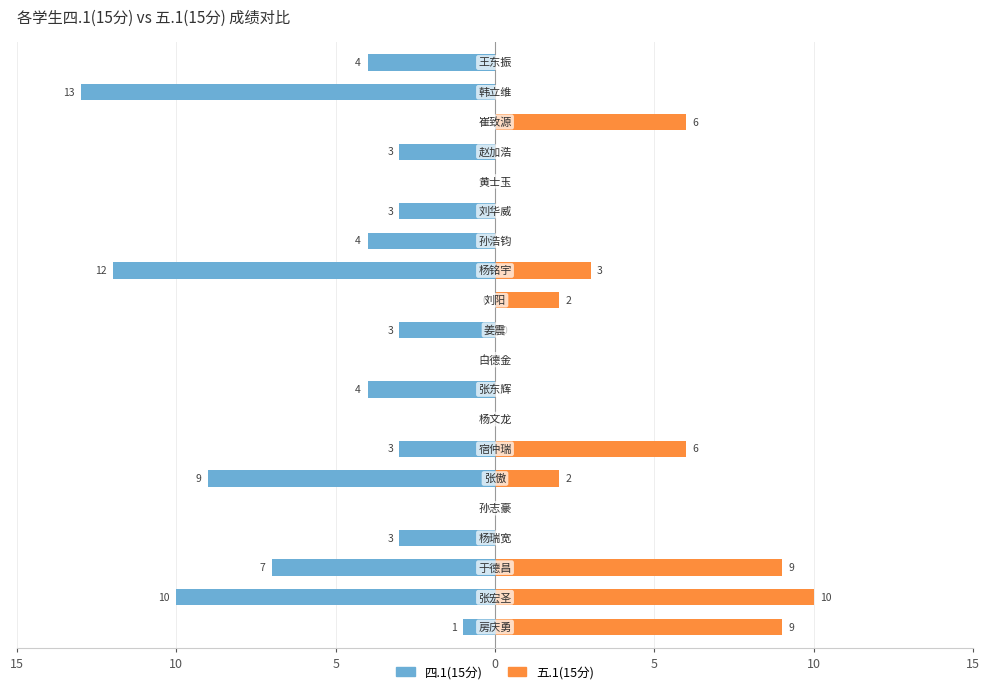

The 五.1(15分) series shows 0 at 7. True or false?

True